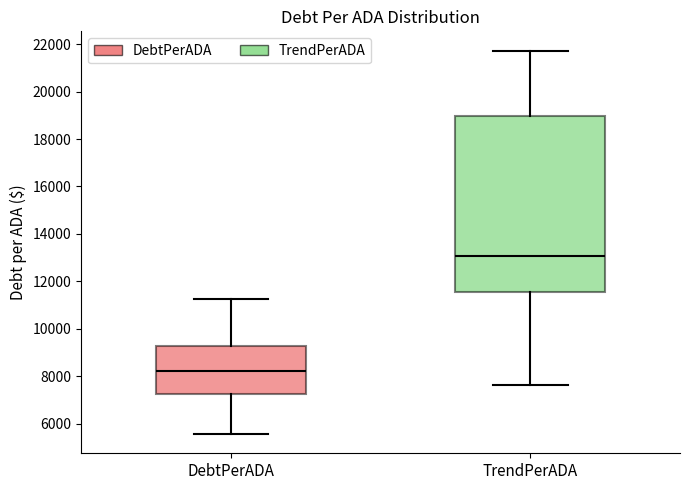

Reading left to right, transcribe this box plot: for each box, give where its median line is, the range the box spans, and where its two whiskers end, as read against the y-axis. The values are not printed on the chart, so give them approximately, as read against the axis.

DebtPerADA: median 8200, box 7200 to 9200, whiskers 5600 to 11200
TrendPerADA: median 13000, box 11600 to 19000, whiskers 7600 to 21800